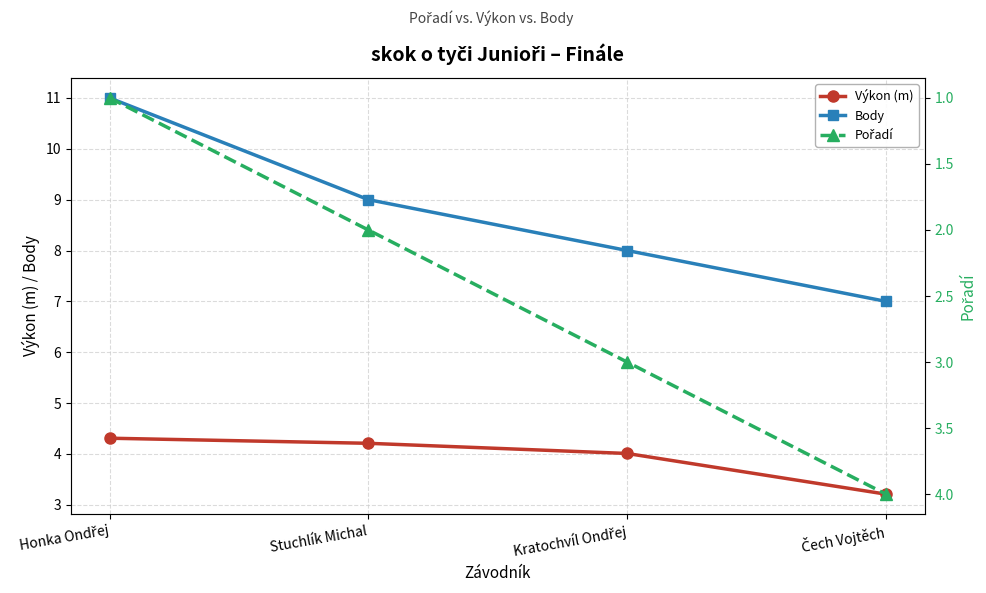

Reading left to right, transcribe all the data shown in this chart.

Výkon (m): 4.3	4.2	4.0	3.2
Body: 11.0	9.0	8.0	7.0
Pořadí: 1.0	2.0	3.0	4.0